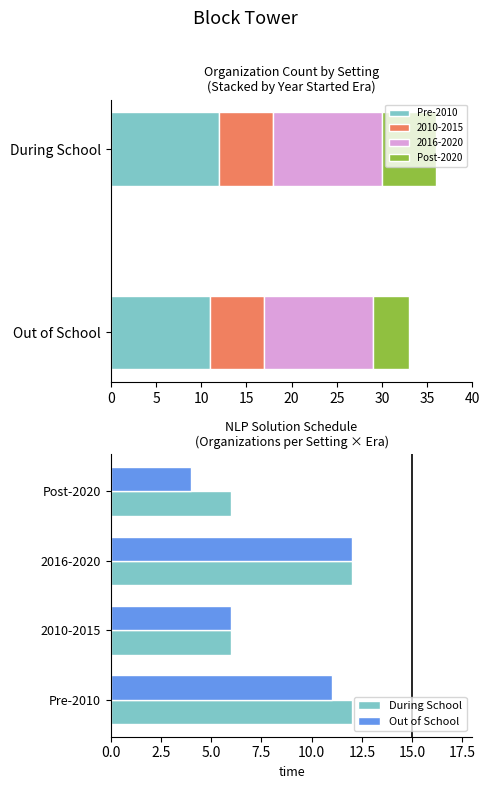

Between Pre-2010 and 2010-2015, which series saw the biggest shift?

During School